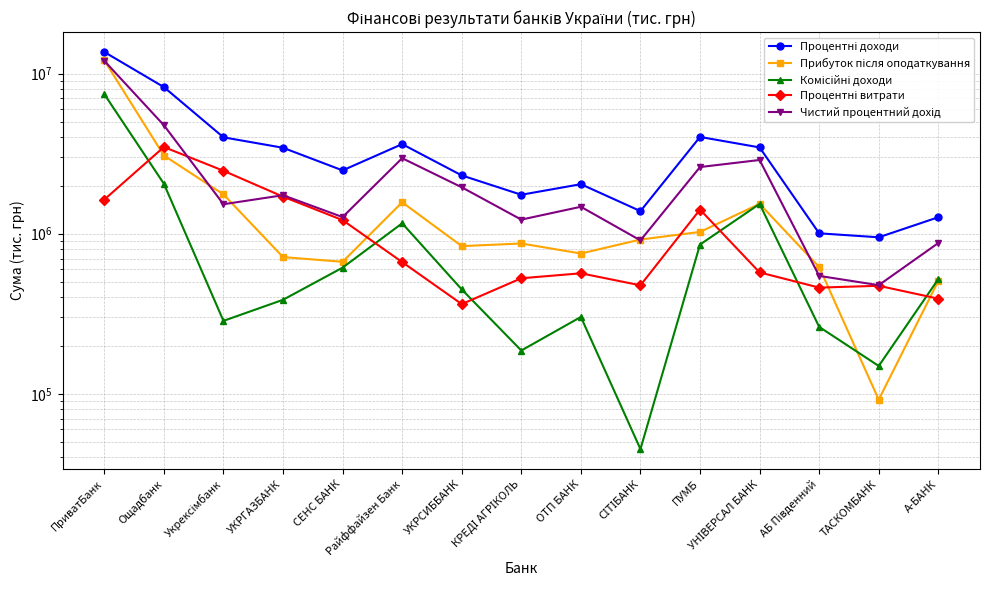

Between УКРСИББАНК and ОТП БАНК, which series saw the biggest shift?

Чистий процентний дохід